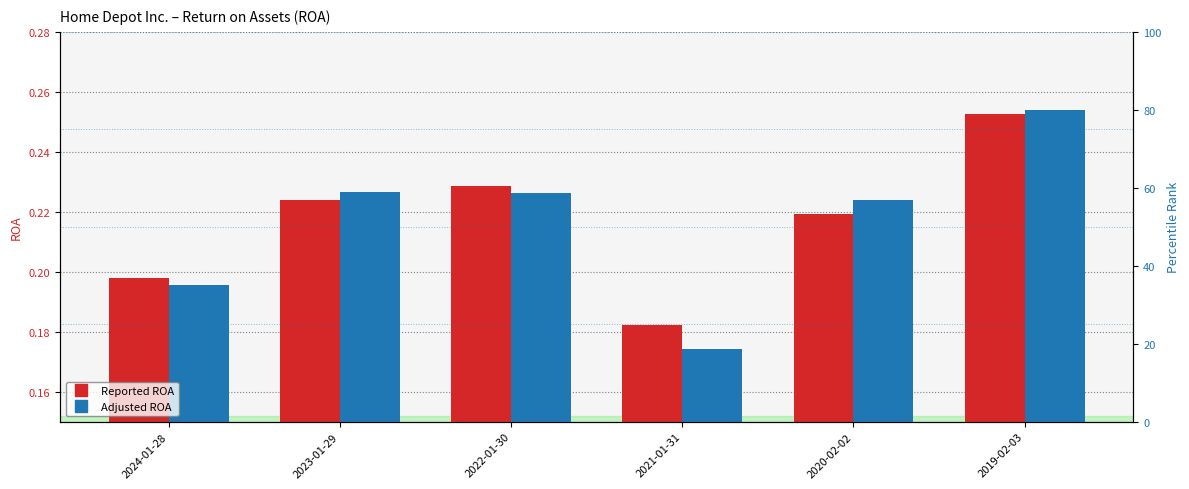

Reading left to right, transcribe all the data shown in this chart.

Reported ROA: 2024-01-28=0.2	2023-01-29=0.2	2022-01-30=0.2	2021-01-31=0.2	2020-02-02=0.2	2019-02-03=0.3
Adjusted ROA: 2024-01-28=0.2	2023-01-29=0.2	2022-01-30=0.2	2021-01-31=0.2	2020-02-02=0.2	2019-02-03=0.3